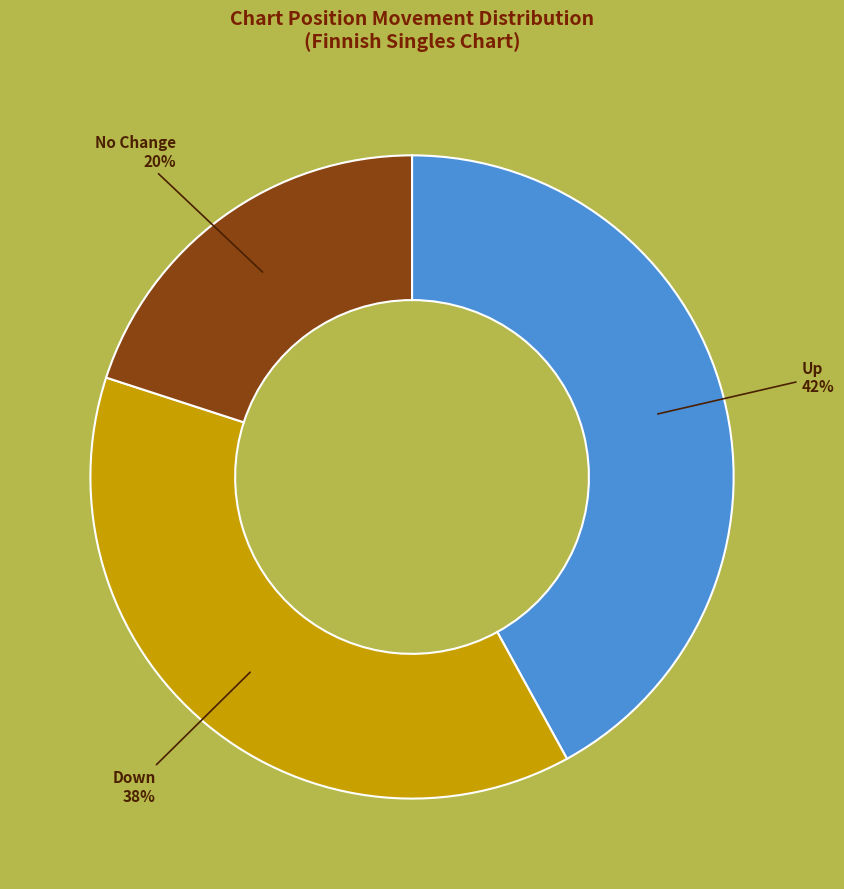

To the nearest percent, what is the difference between the largest and smallest slice percentages?

22%